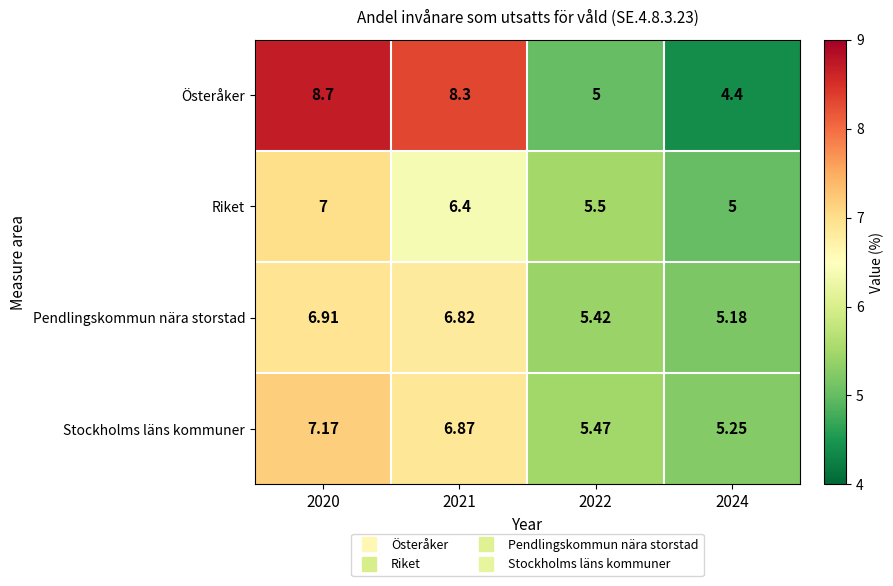

Which series has the largest total across all categories?

Österåker